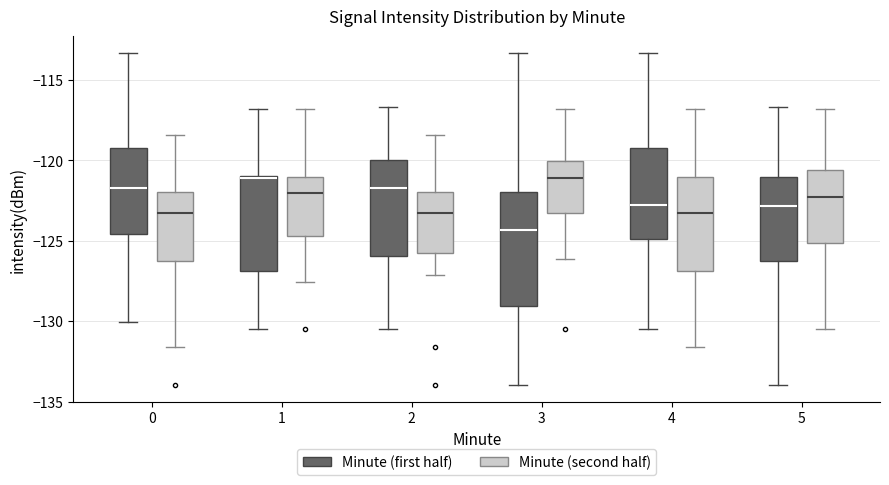

Which box has the lowest median line?

3 (Minute (first half))